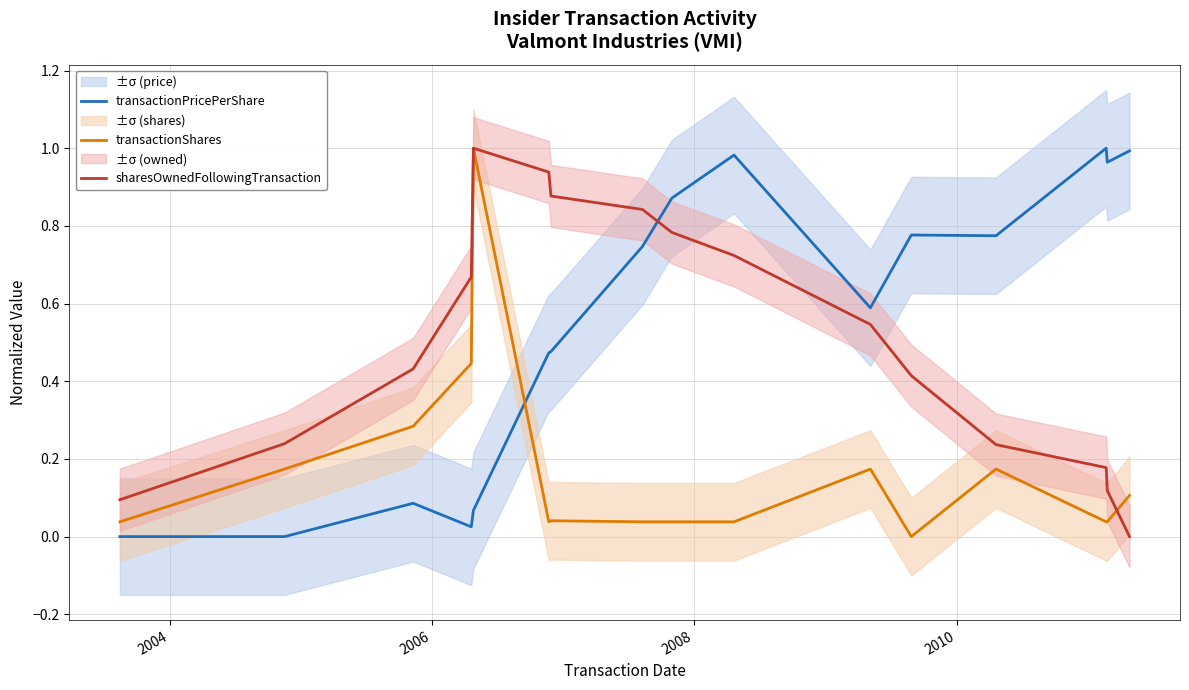

What is the highest value of the transactionPricePerShare series?

1.0